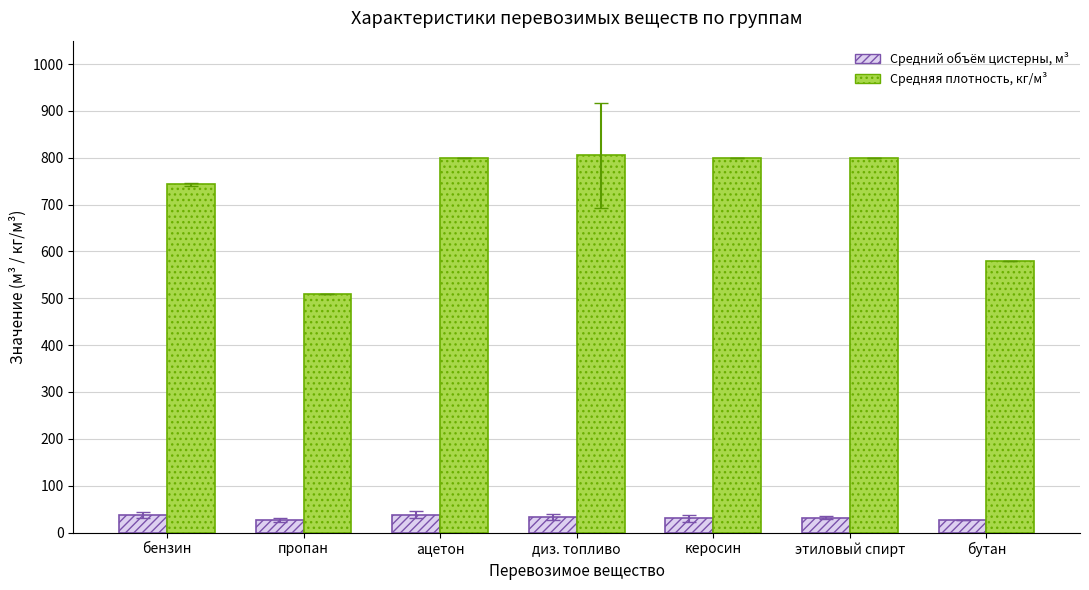

Which category has the lowest value in the Средняя плотность, кг/м³ series?

пропан